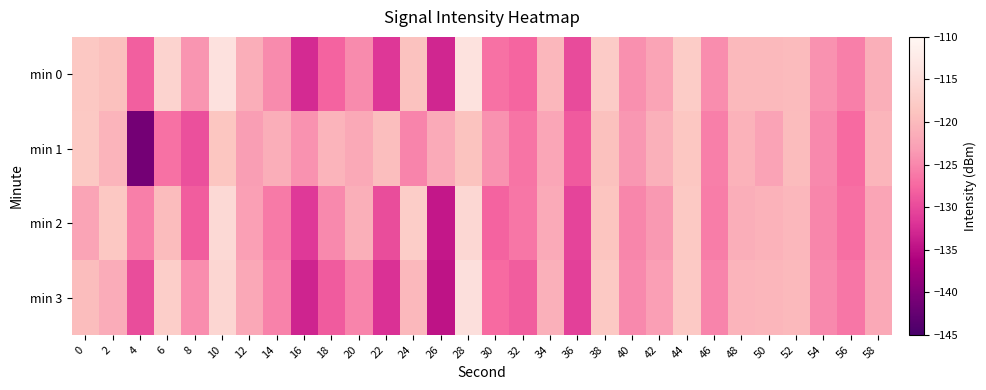

What is the total value across all series at 30?

-506.0